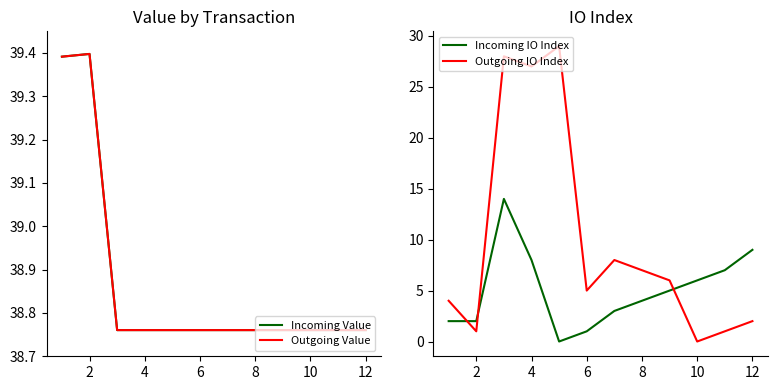

The Outgoing IO Index series shows 3 at 12. True or false?

False